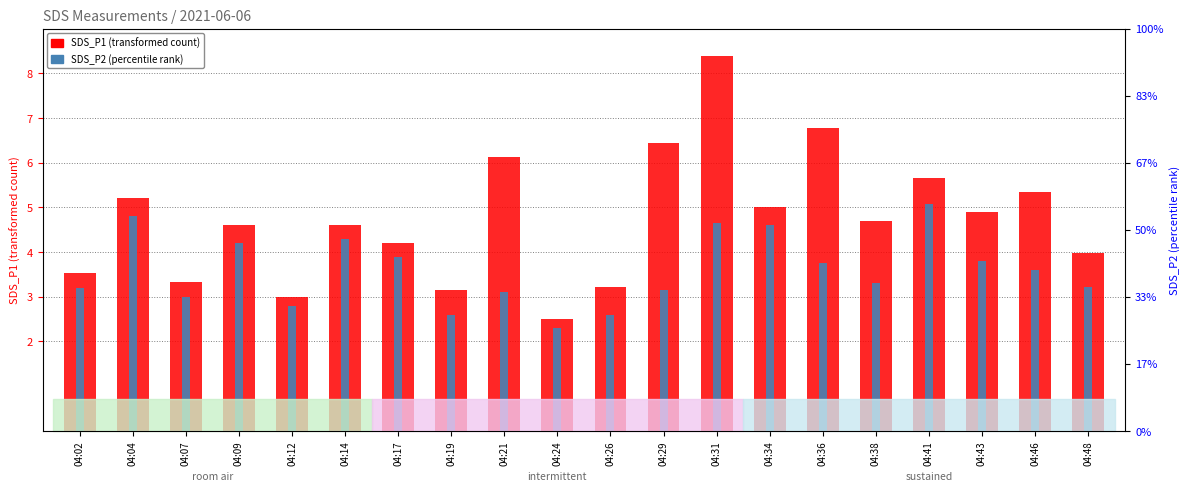

What is the difference between the SDS_P1 (transformed count) values at 04:09 and 04:38?

0.1